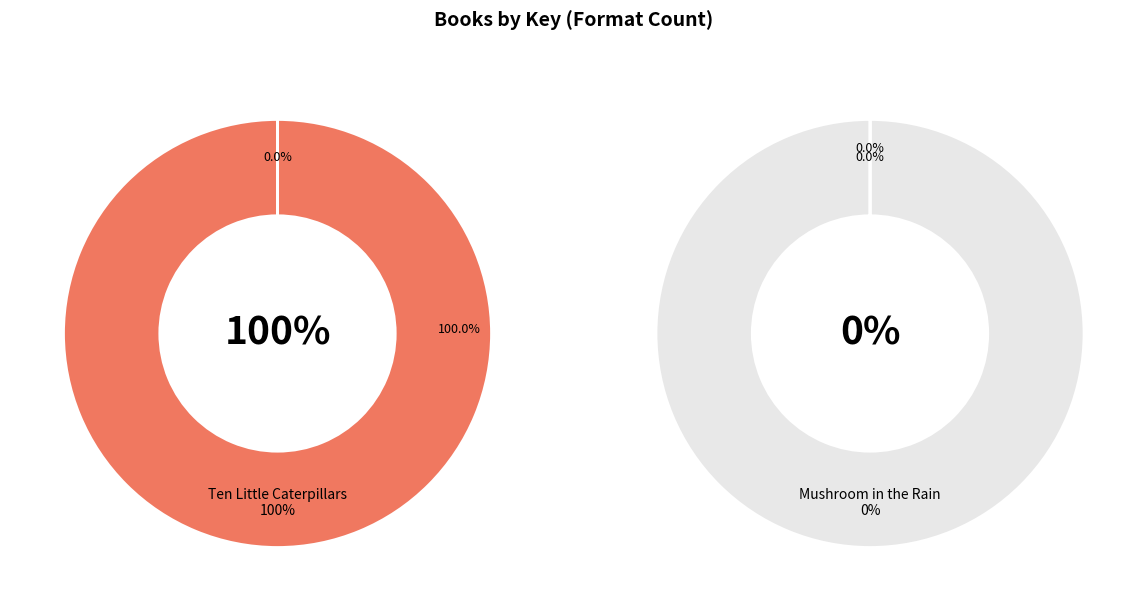

How many slices are in this pie chart?

2